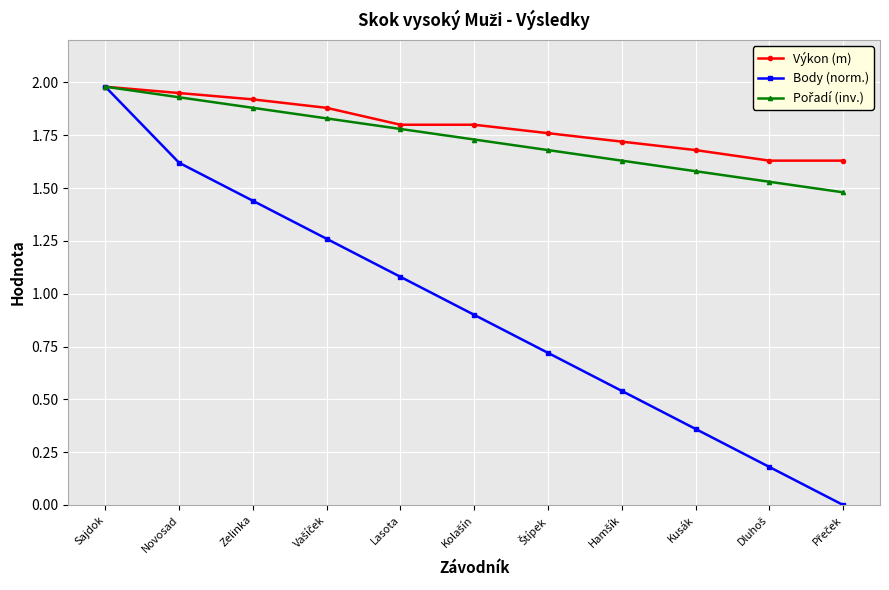

What is the total value across all series at Zelinka?

5.2